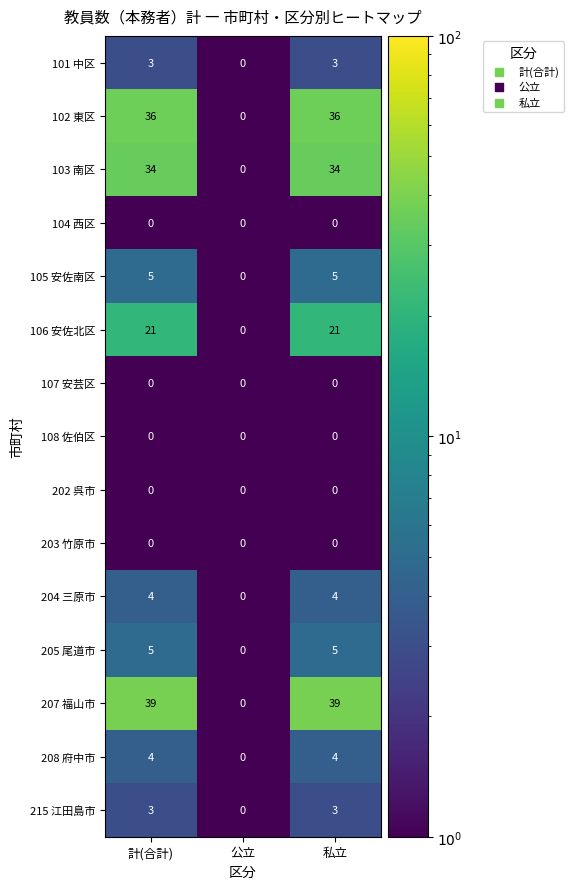

True or false: 207 福山市 has a value of -14 at 公立.

False